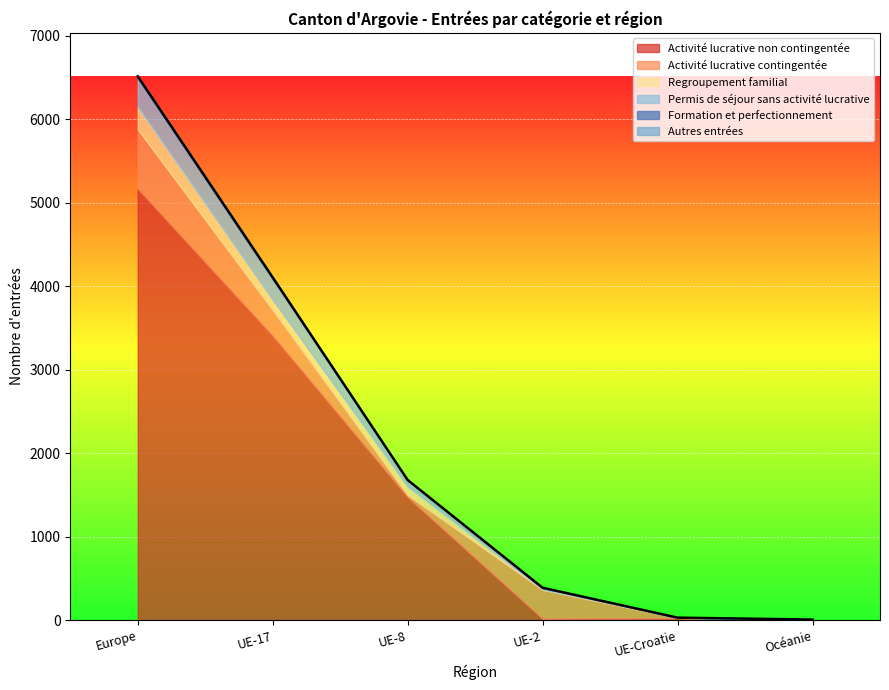

The Permis de séjour sans activité lucrative series shows 134 at UE-Croatie. True or false?

False